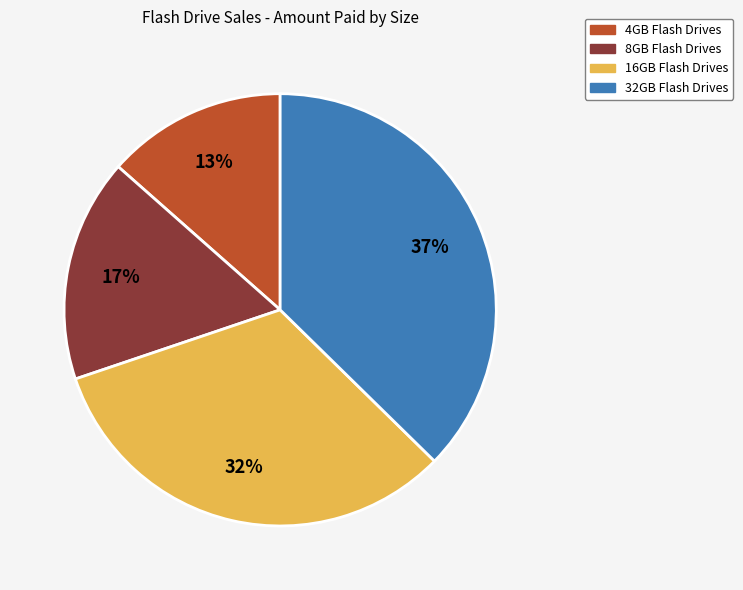

Does 8GB Flash Drives account for over 50% of the chart?

No